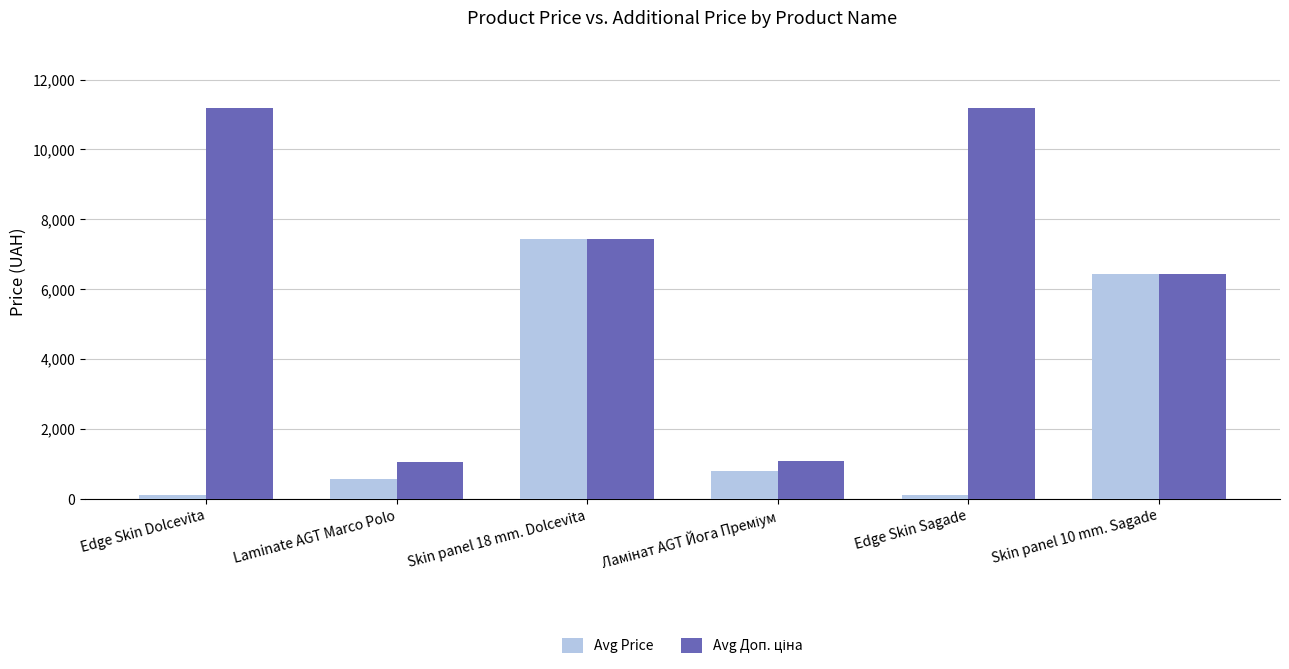

What is the difference between the maximum and second lowest values in the Avg Price series?

7332.8